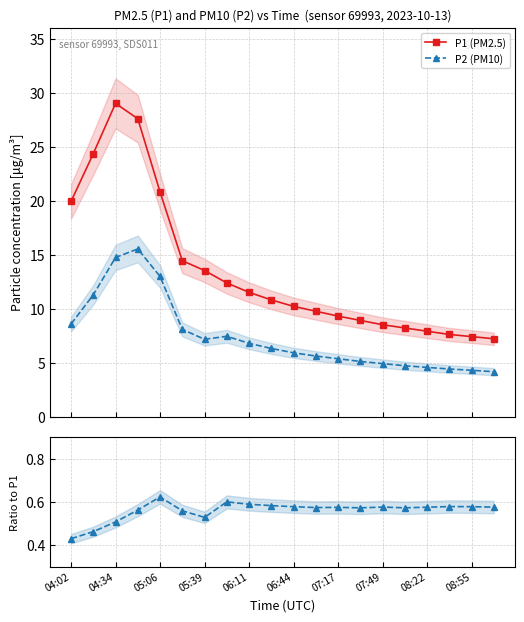

True or false: P1 (PM2.5) and P2 / P1 intersect in this chart.

False